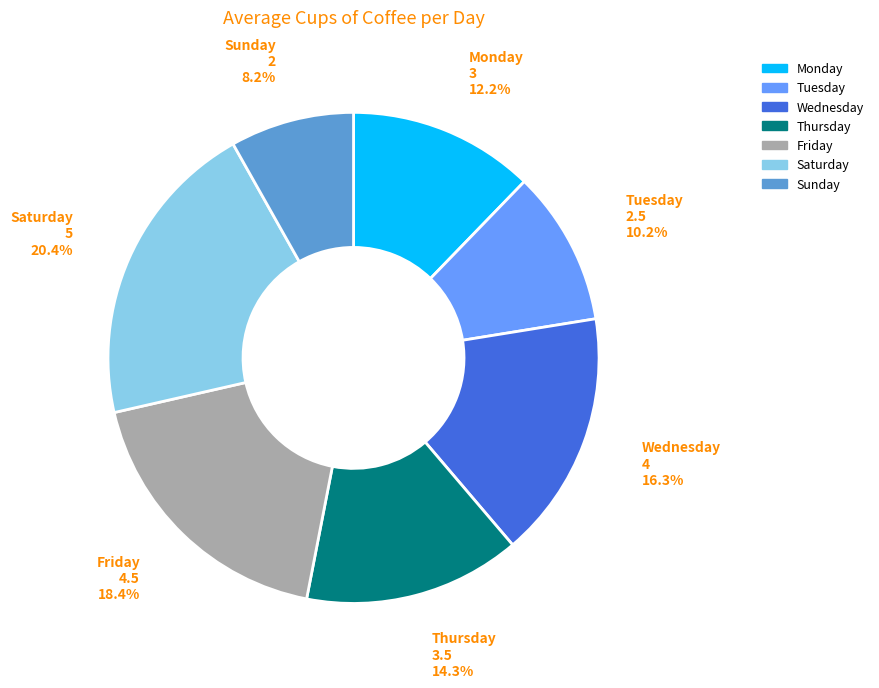

Rank the categories by value from highest to lowest.

Saturday, Friday, Wednesday, Thursday, Monday, Tuesday, Sunday